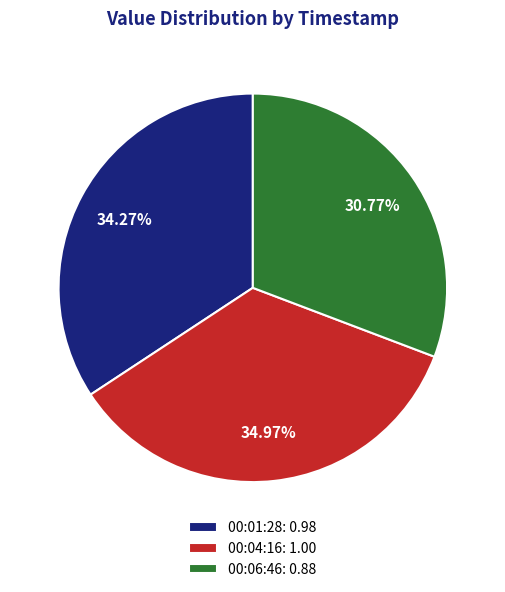

Combined, do 00:01:28: 0.98 and 00:06:46: 0.88 account for over 50%?

Yes